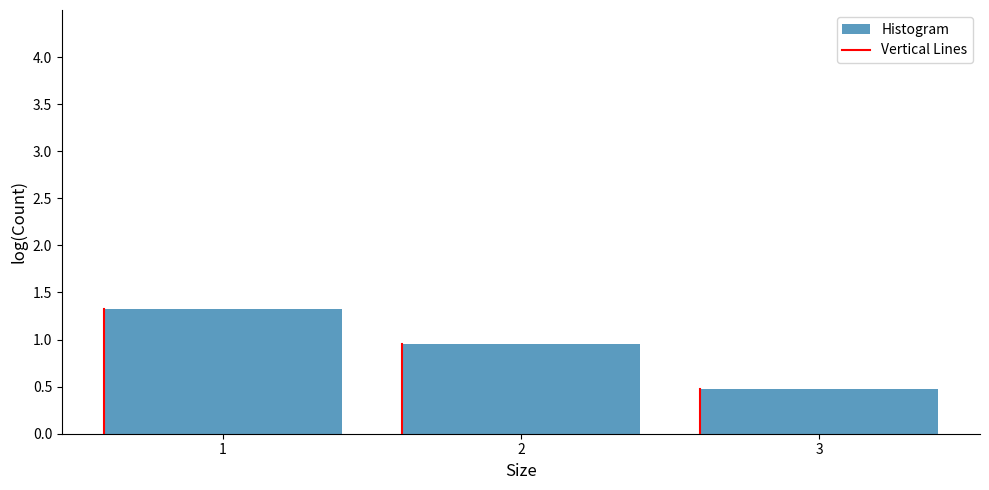

What value does the data have at 1?

1.3